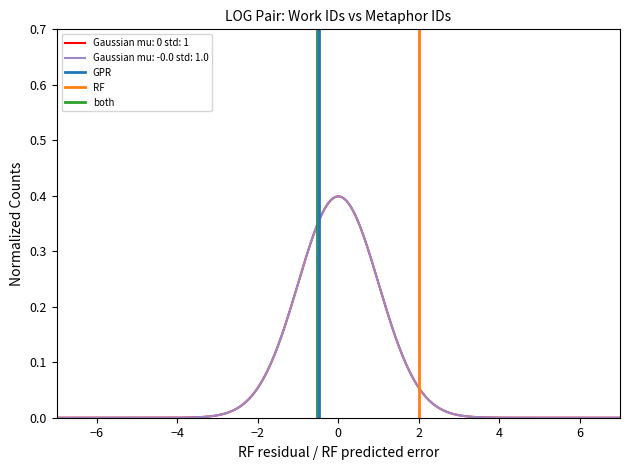

True or false: GPR has a value of 1 at −6.

False